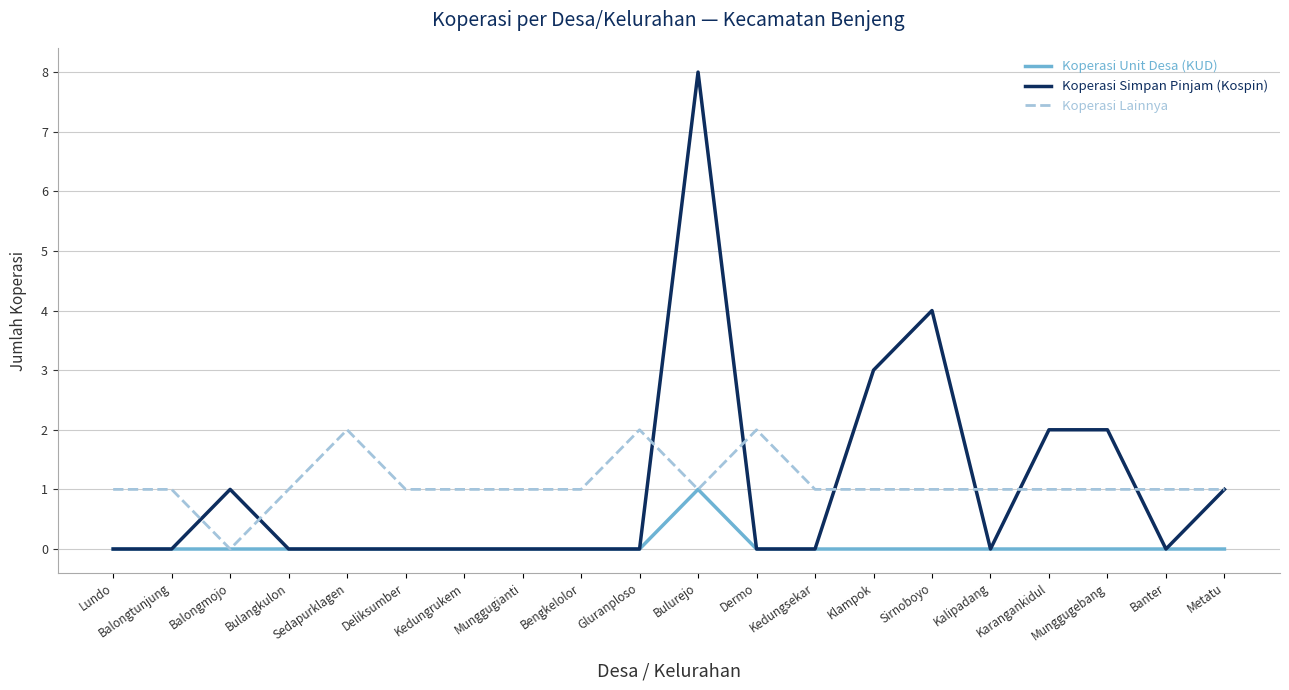

Which category has the highest value across all series?

Bulurejo